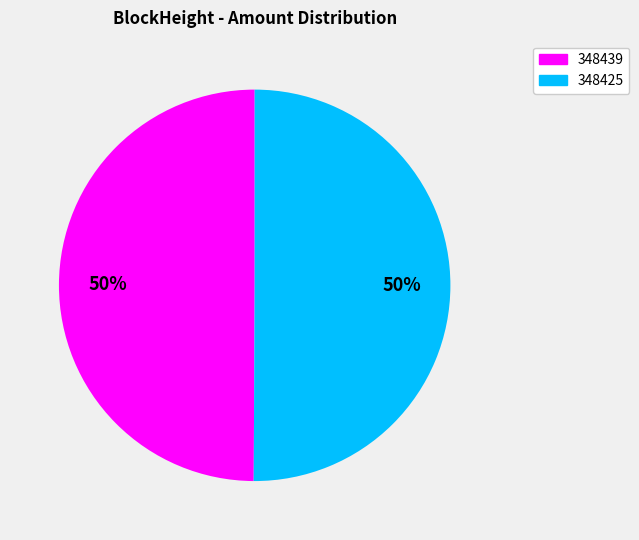

Approximately how many times larger is the value at 348439 compared to 348425?

1.0